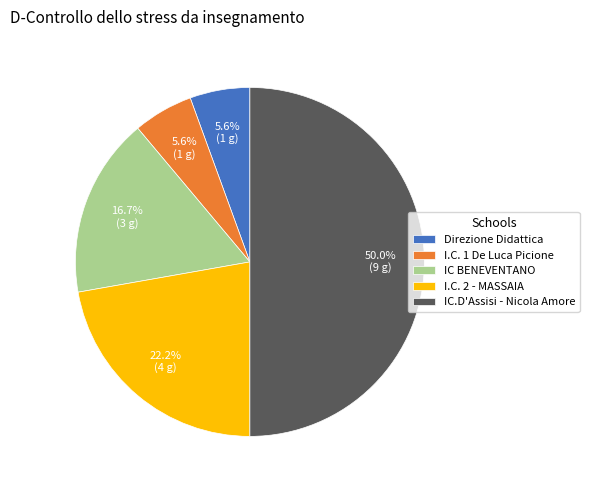

What is the ratio of the value at IC BENEVENTANO to the value at IC.D'Assisi - Nicola Amore?

0.3